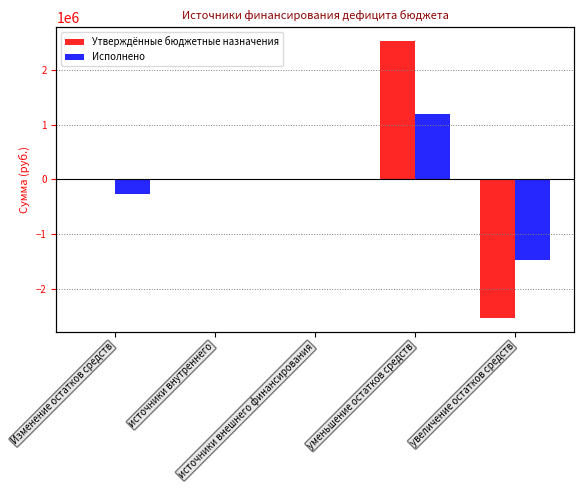

What is the label of the 4th bar from the left?

уменьшение остатков средств